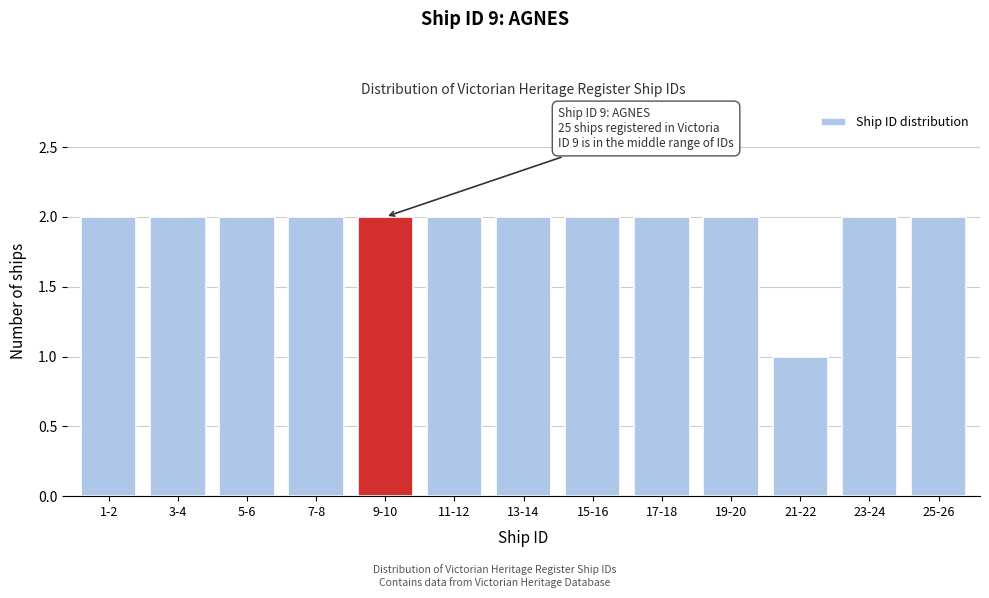

Reading right to left, what are all the values shown in this chart?

25-26=2	23-24=2	21-22=1	19-20=2	17-18=2	15-16=2	13-14=2	11-12=2	9-10=2	7-8=2	5-6=2	3-4=2	1-2=2